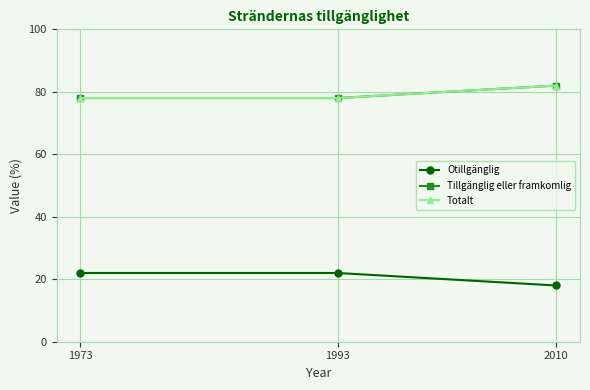

Is it true that Otillgänglig equals 22 at 1973?

True